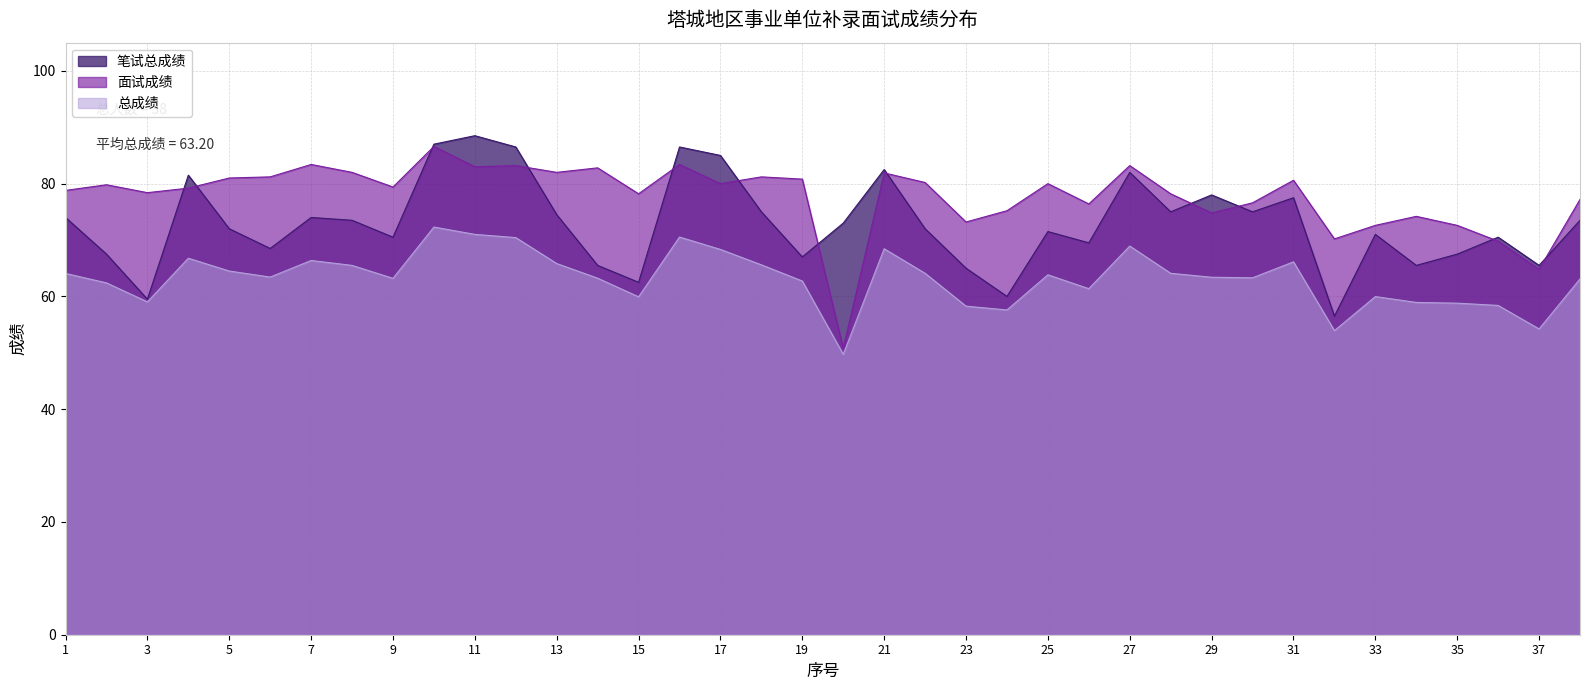

Is the value of 笔试总成绩 at 8 greater than the value of 面试成绩 at 30?

No